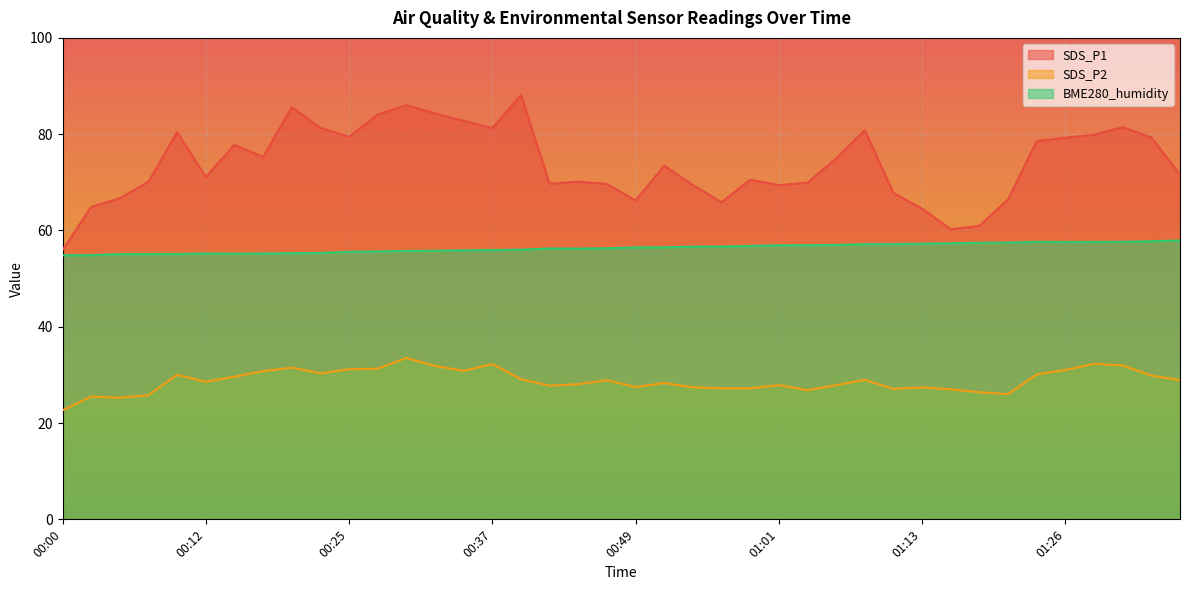

What value does the SDS_P1 series have at 01:11?

67.8